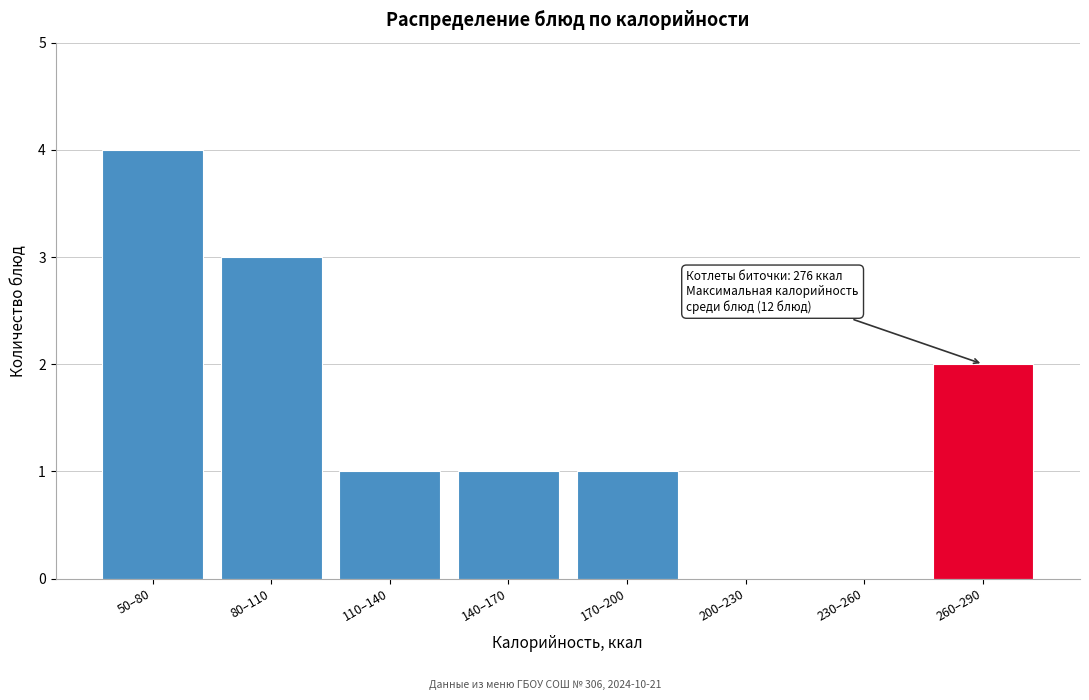

Reading left to right, what are all the values shown in this chart?

50–80=4	80–110=3	110–140=1	140–170=1	170–200=1	200–230=0	230–260=0	260–290=2